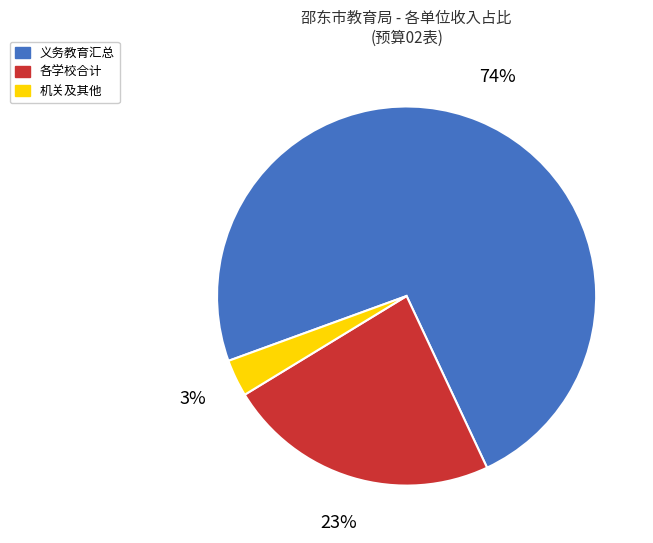

To the nearest percent, what portion does 各学校合计 represent?

23%